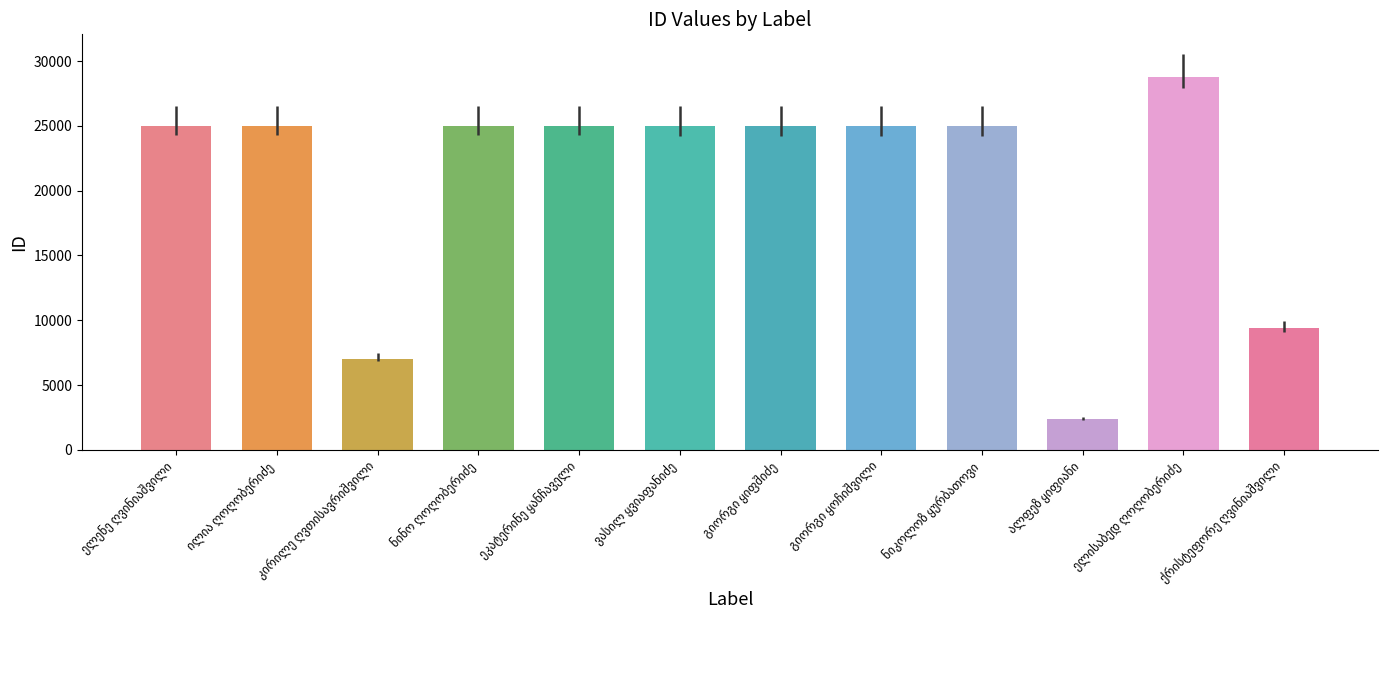

What is the minimum value shown in the chart?

2407